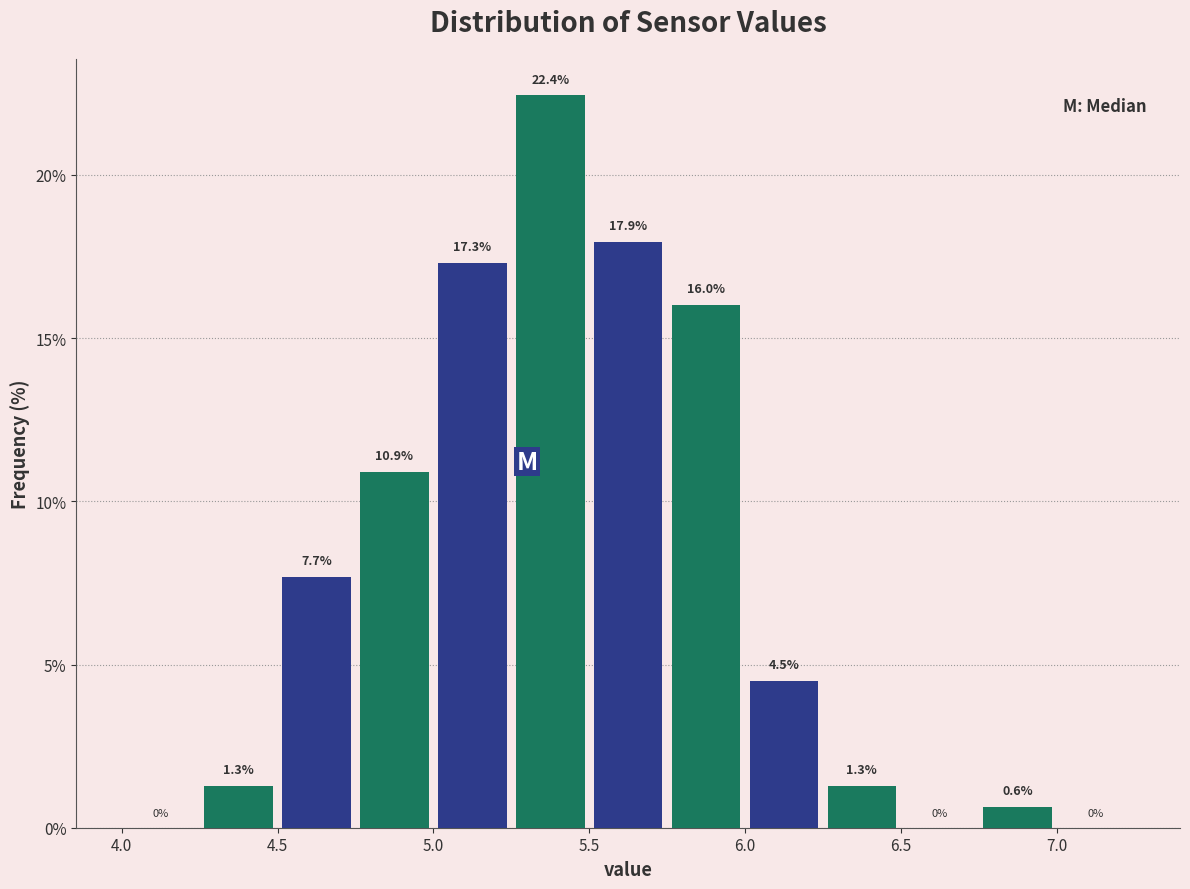

Reading left to right, list every bar in this chart as the range it spans on the x-axis followed by its height.

4.00 to 4.25: 0.0
4.25 to 4.50: 1.3
4.50 to 4.75: 7.7
4.75 to 5.00: 10.9
5.00 to 5.25: 17.3
5.25 to 5.50: 22.4
5.50 to 5.75: 17.9
5.75 to 6.00: 16.0
6.00 to 6.25: 4.5
6.25 to 6.50: 1.3
6.50 to 6.75: 0.0
6.75 to 7.00: 0.6
7.00 to 7.25: 0.0